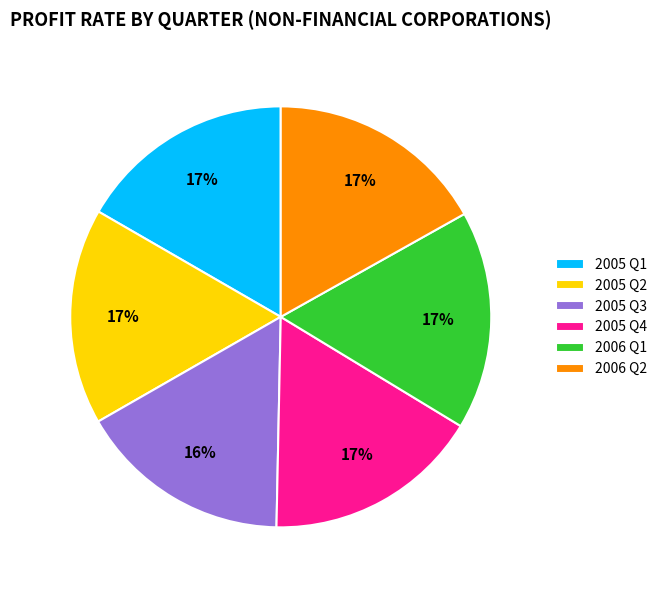

Approximately how many times larger is the value at 2006 Q2 compared to 2005 Q2?

1.0